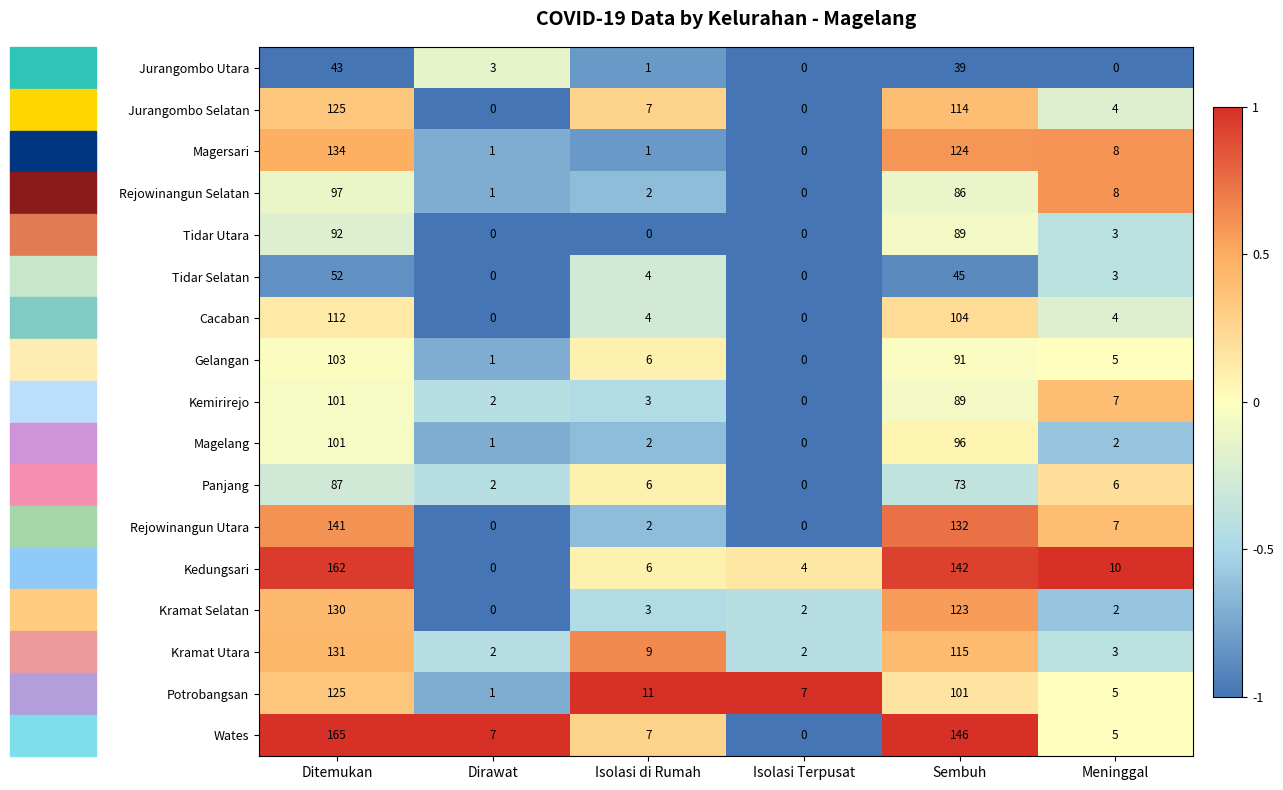

List the labels in order of Kemirirejo value, smallest first.

Isolasi Terpusat, Dirawat, Isolasi di Rumah, Meninggal, Sembuh, Ditemukan